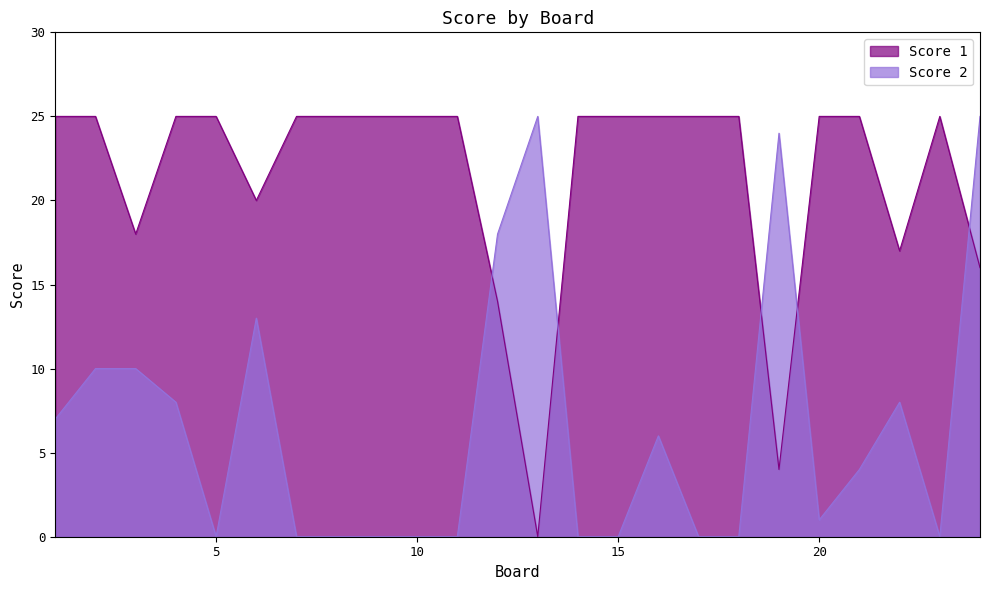

The value of Score 2 at 21 is 4. True or false?

True